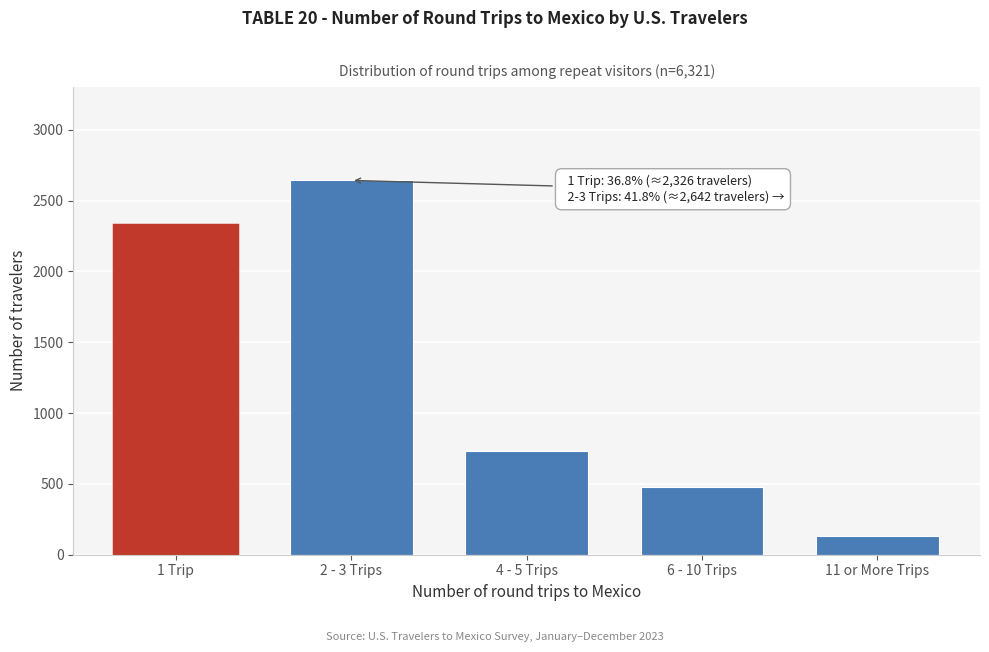

Reading right to left, what are all the values shown in this chart?

11 or More Trips=133	6 - 10 Trips=480	4 - 5 Trips=733	2 - 3 Trips=2642	1 Trip=2326